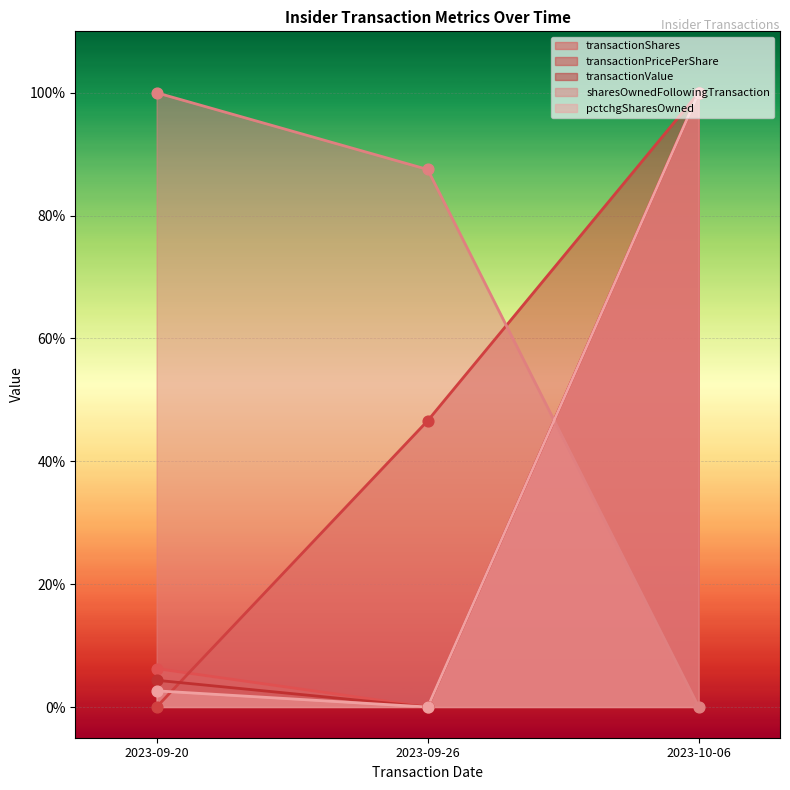

Which series reaches the minimum Y coordinate?

transactionShares